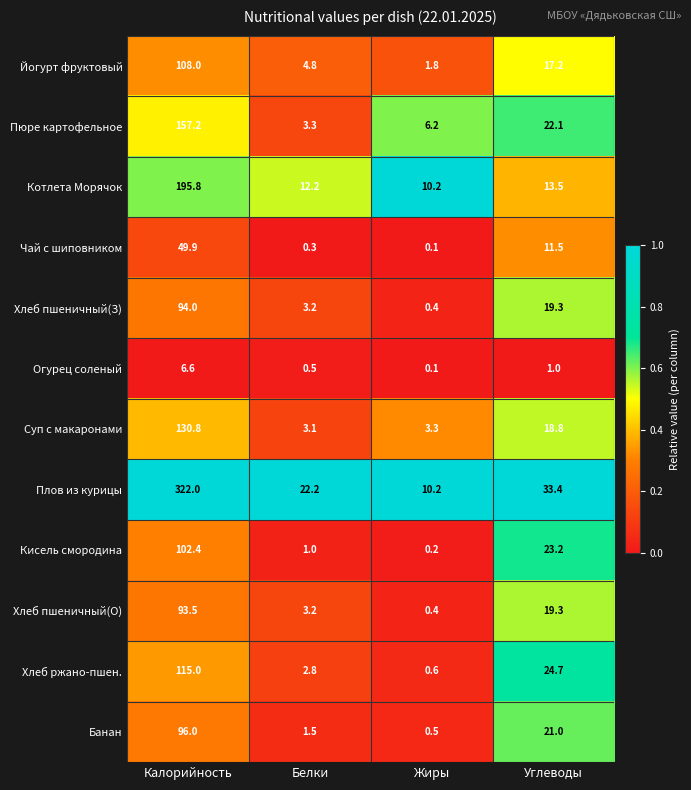

Rank the series at Калорийность from lowest to highest value.

Огурец соленый, Чай с шиповником, Хлеб пшеничный(О), Хлеб пшеничный(З), Банан, Кисель смородина, Йогурт фруктовый, Хлеб ржано-пшен., Суп с макаронами, Пюре картофельное, Котлета Морячок, Плов из курицы